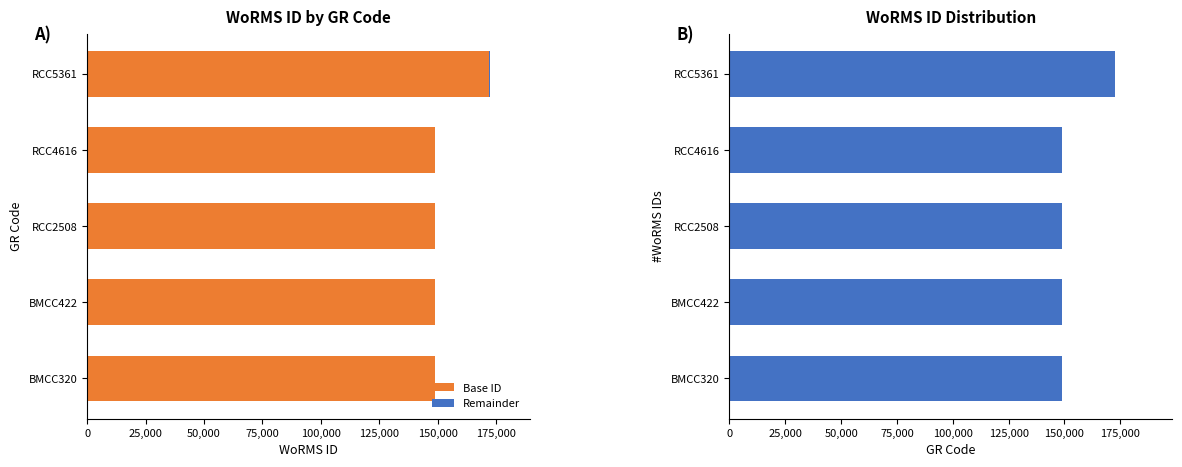

The value of Base ID at RCC4616 is 89012. True or false?

False